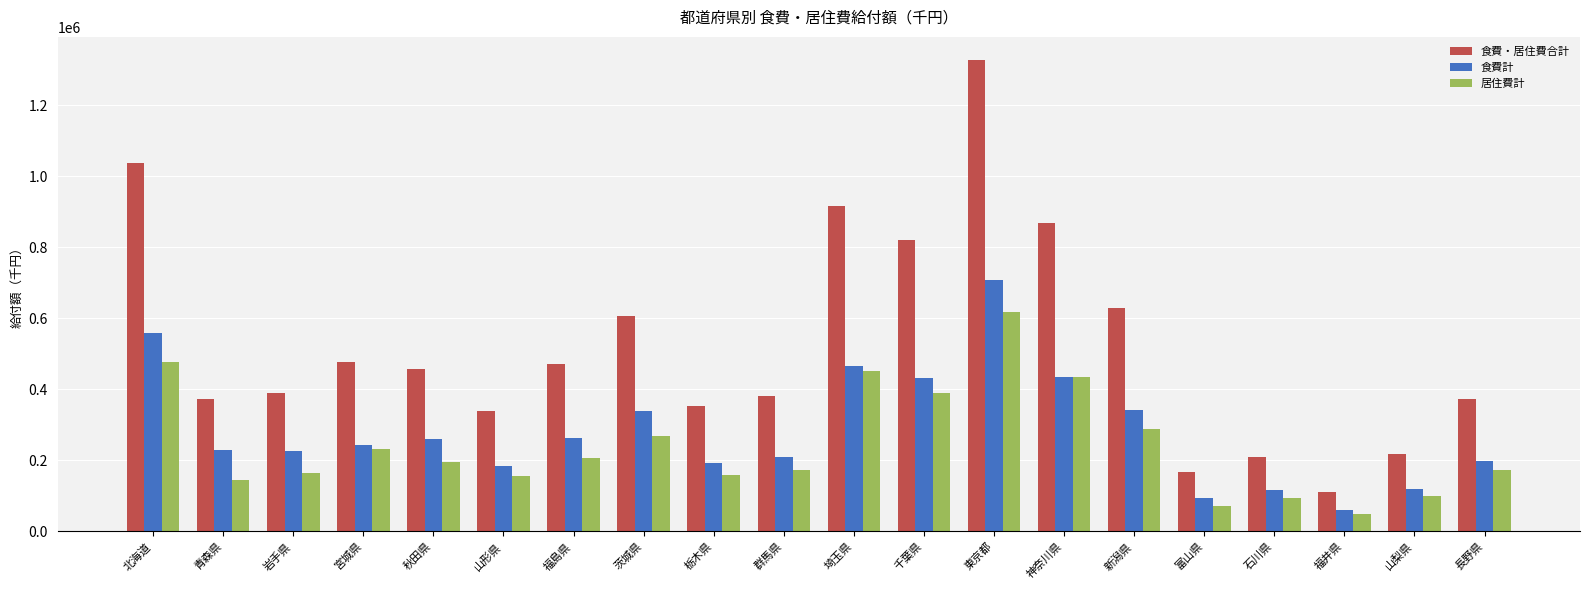

Which series has the largest total across all categories?

食費・居住費合計